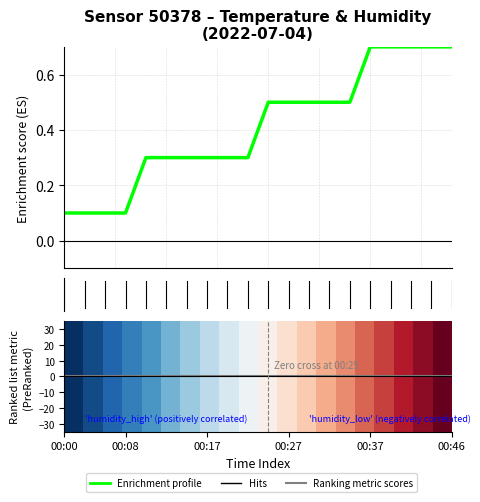

Which has a higher value, 00:46 or 00:00?

00:46